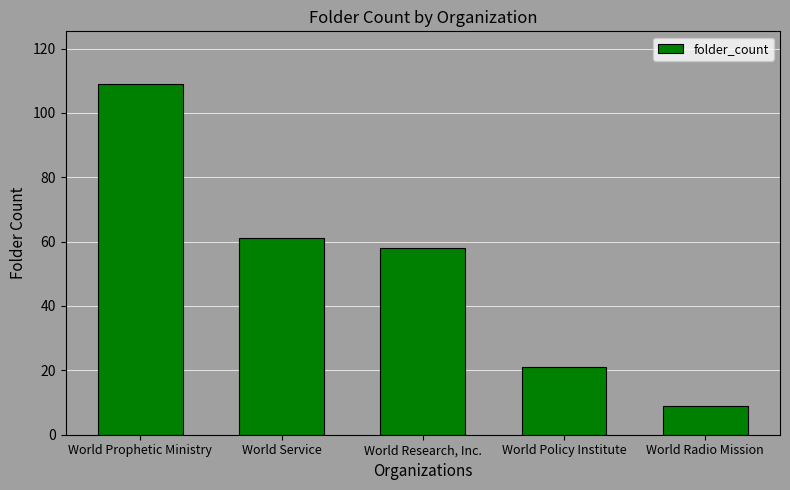

How many data points does each series have?

5